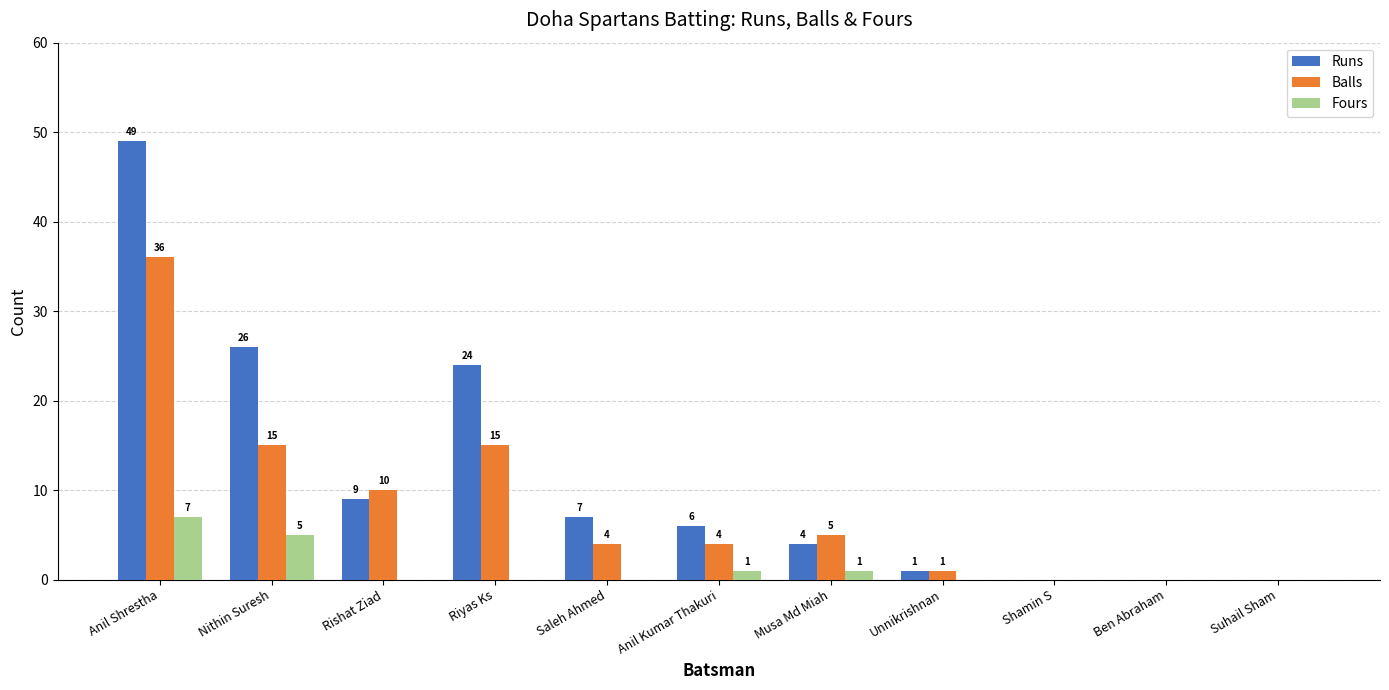

What value does the Runs series have at Musa Md Miah?

4